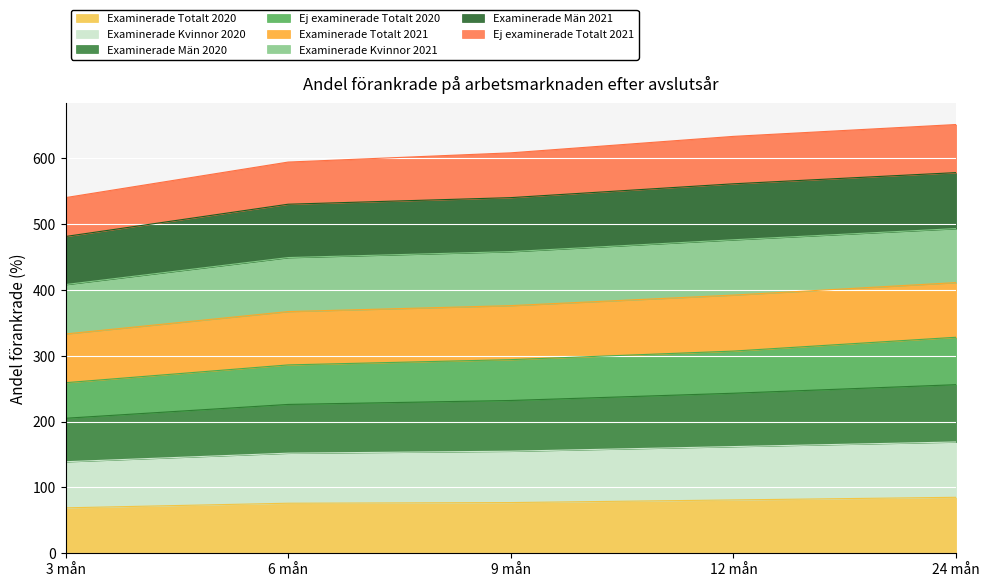

How many categories are shown in the chart?

5